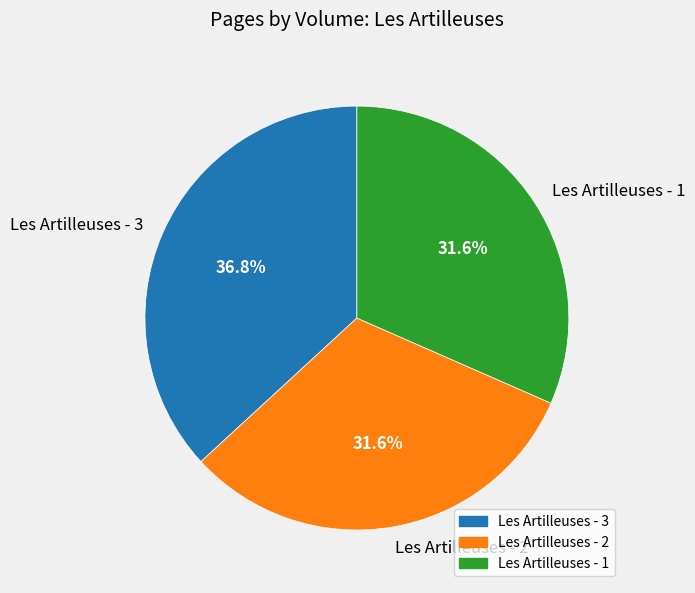

What is the largest slice in the pie chart?

Les Artilleuses - 3